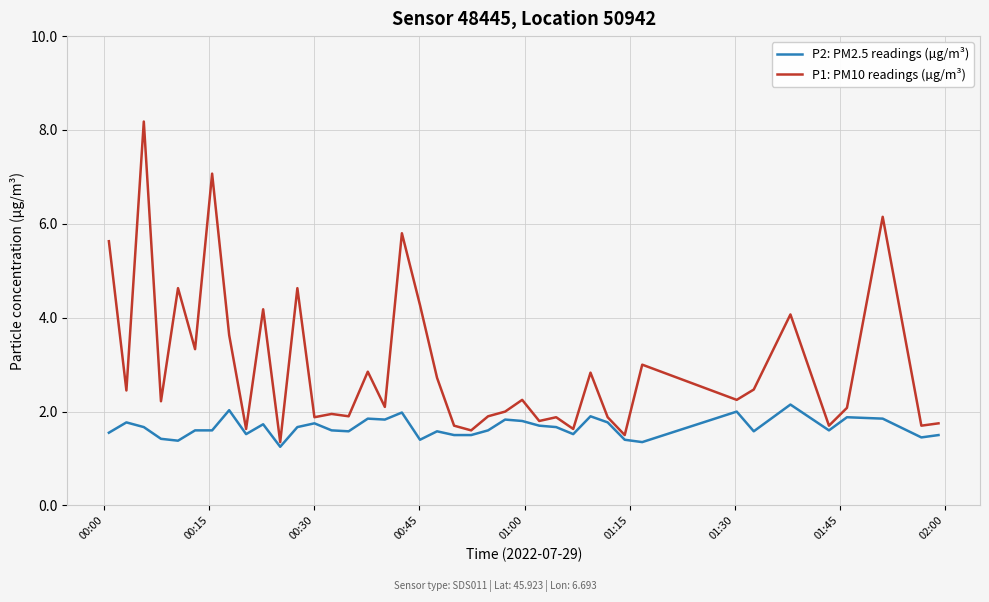

What is the minimum value for P1: PM10 readings (µg/m³)?

1.4